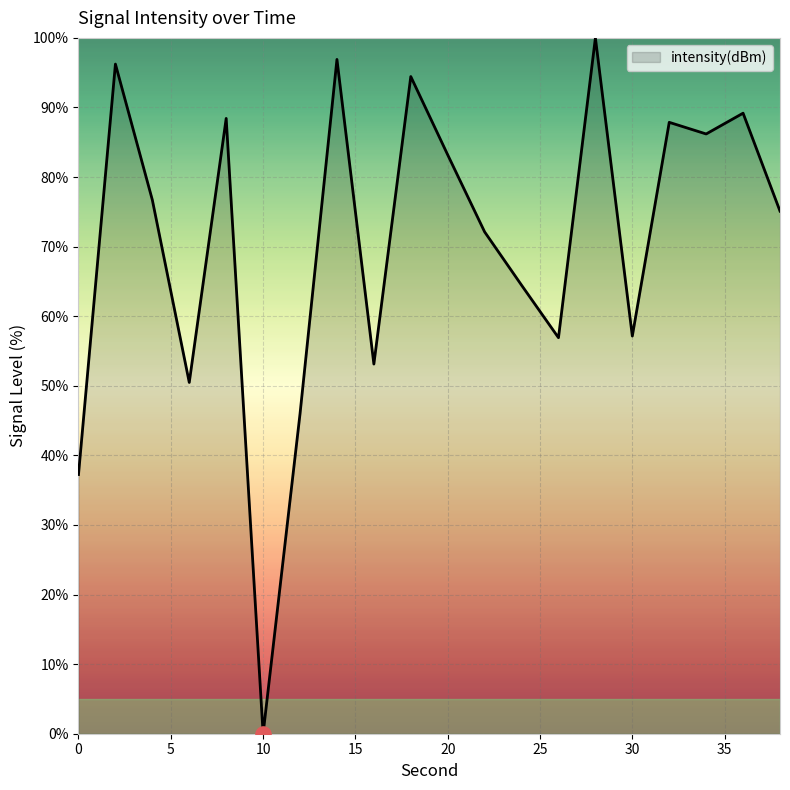

What is the greatest value displayed?

100.0